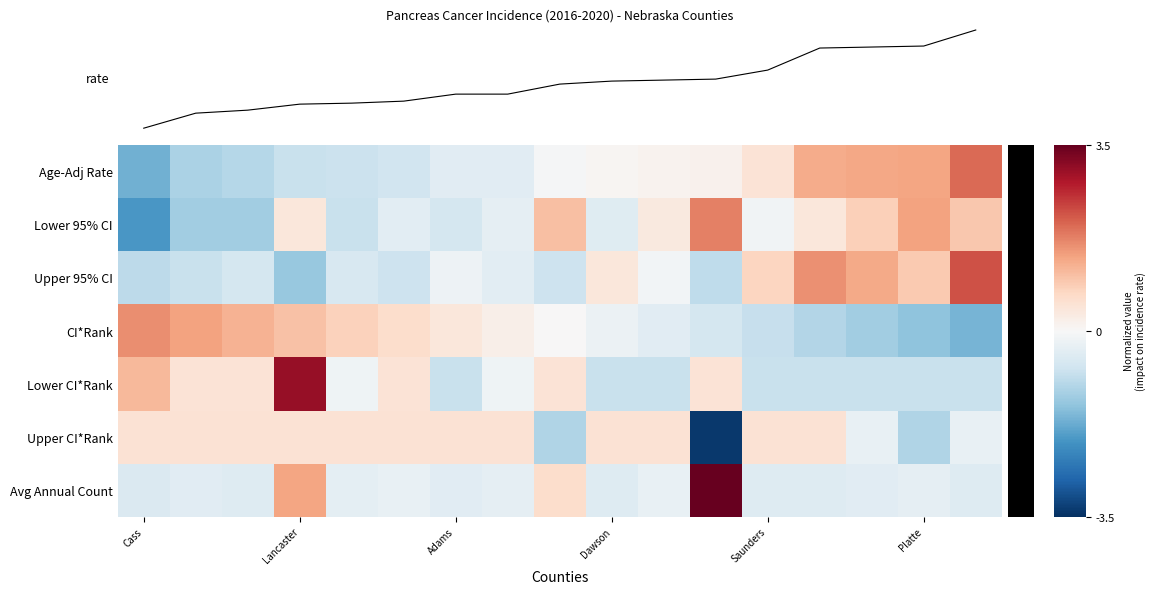

What is the difference between the maximum and minimum values in the Age-Adj Rate series?

3.7